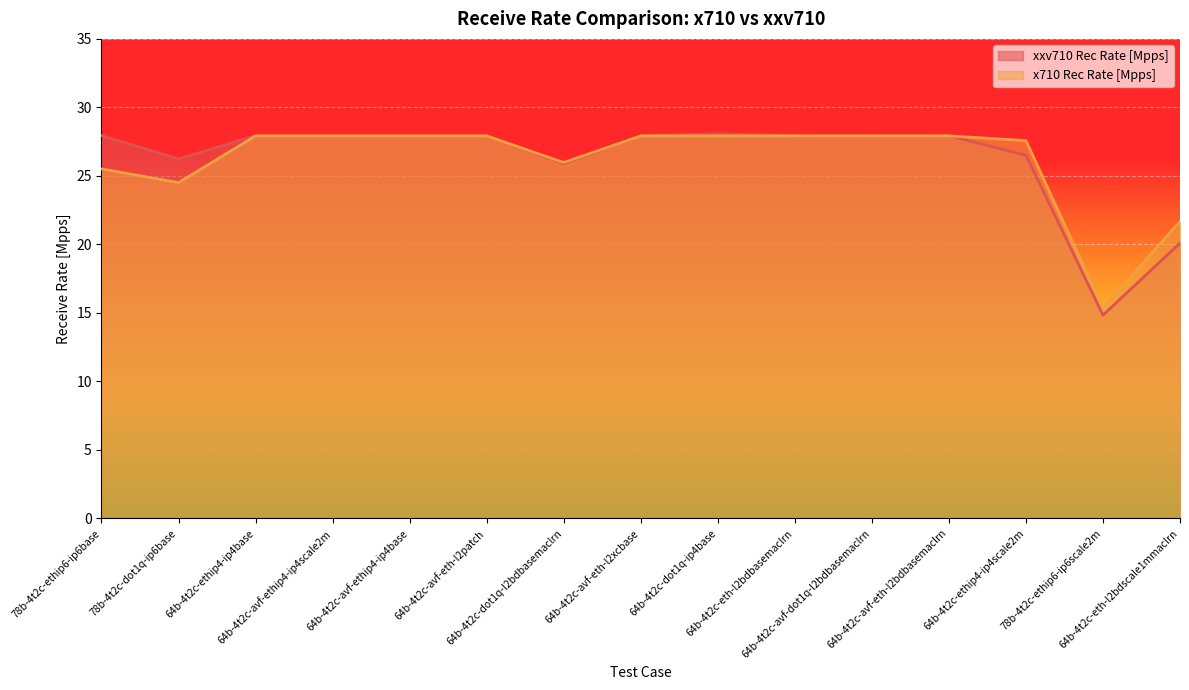

How many lines are shown in the chart?

2